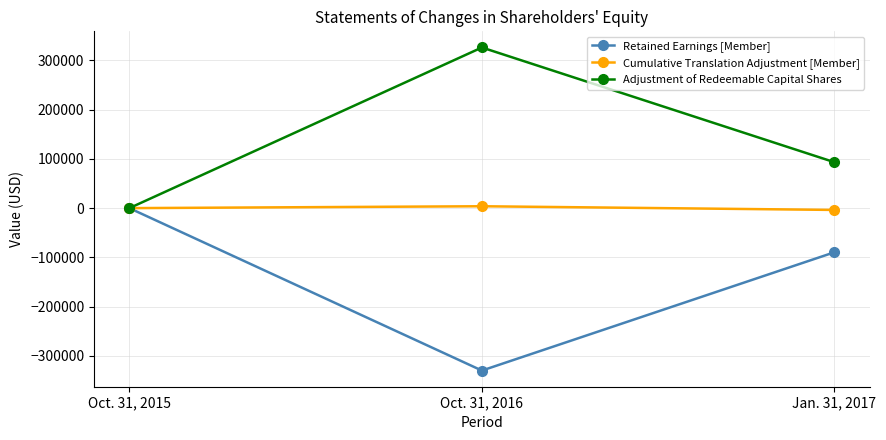

Does the chart display data point markers on the line(s)?

Yes